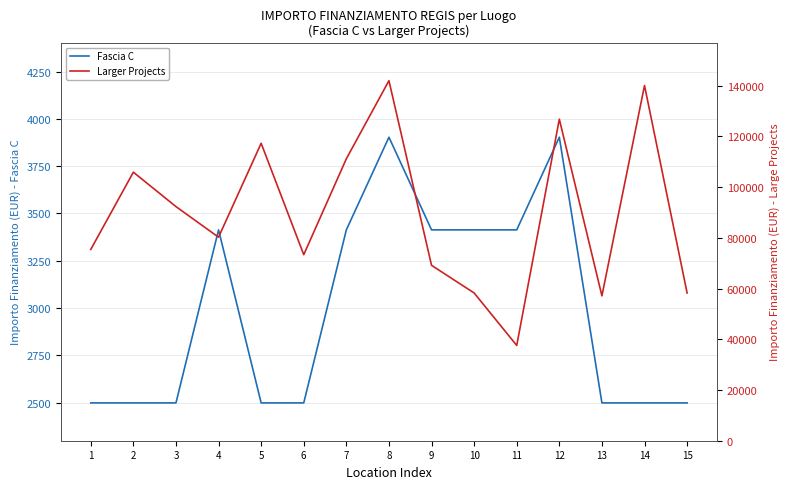

How many interior local peaks does the Fascia C series have?

3